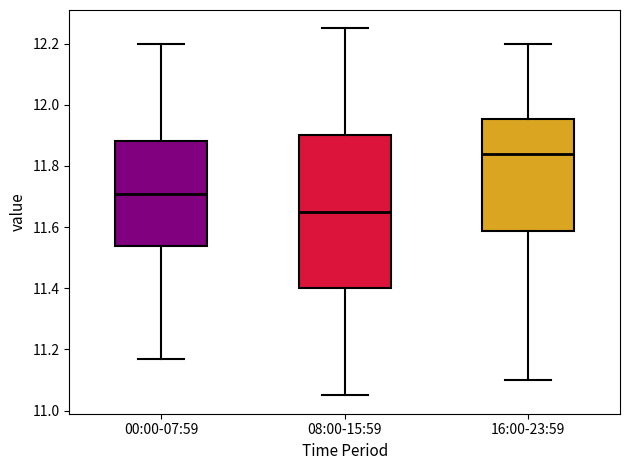

Reading left to right, read every box against the y-axis: the position of its median line, the range the box covers, and the ends of its whiskers. The values are not printed on the chart, so give them approximately, as read against the axis.

00:00-07:59: median 11.72, box 11.54 to 11.88, whiskers 11.18 to 12.20
08:00-15:59: median 11.66, box 11.40 to 11.90, whiskers 11.06 to 12.26
16:00-23:59: median 11.84, box 11.58 to 11.96, whiskers 11.10 to 12.20